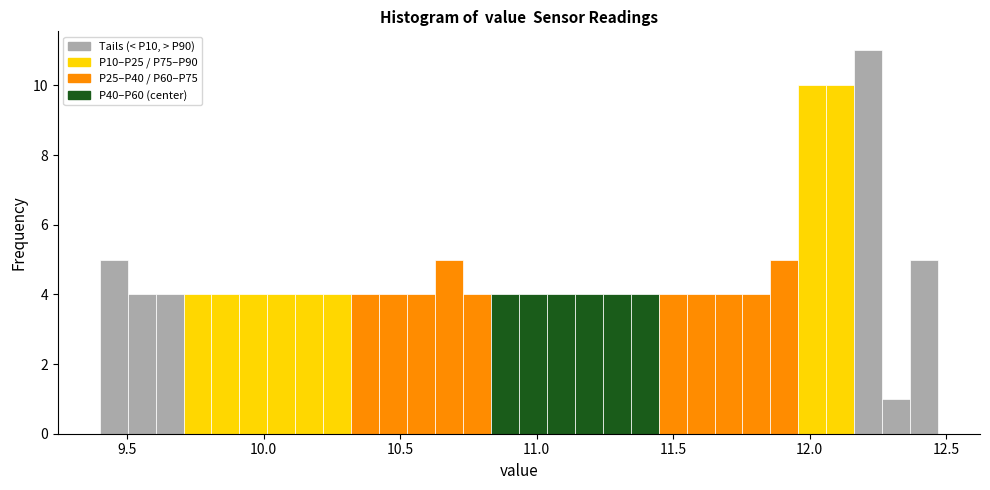

Read against the x-axis, roughly where is the centre of the tallest bar?

12.20